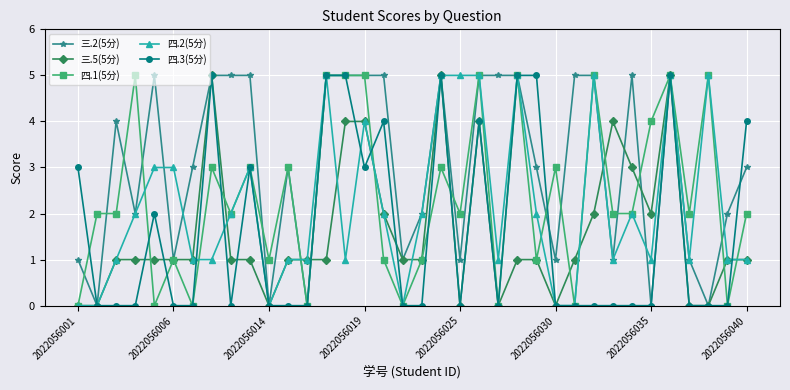

What is the greatest value displayed?

5